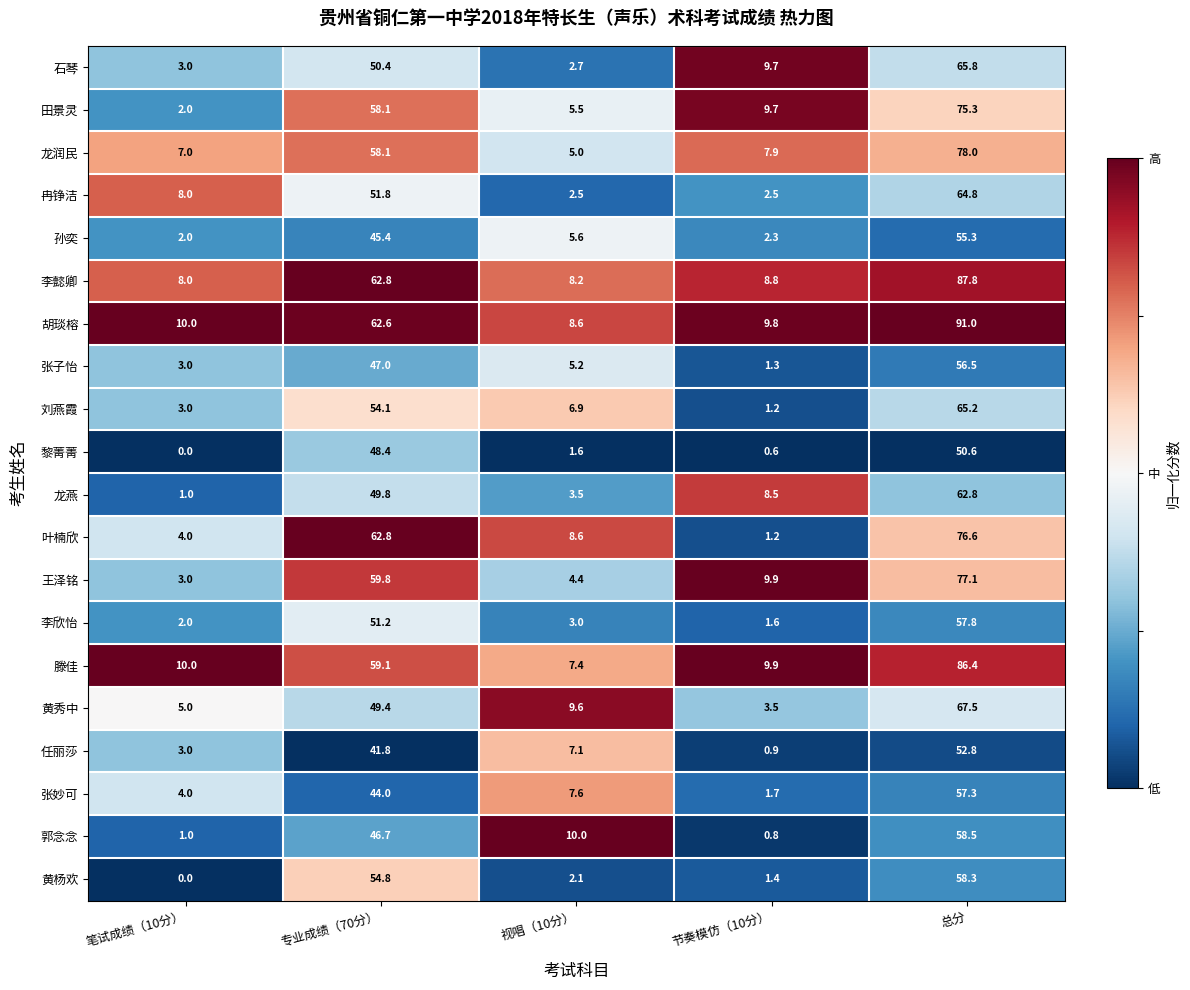

Which series has the largest range (max minus min)?

胡琰榕